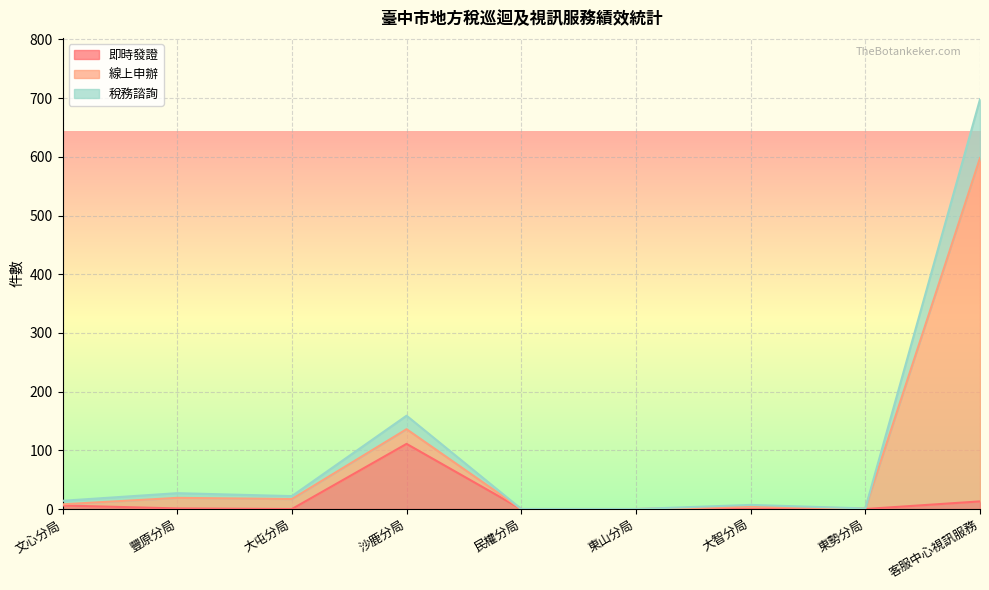

At how many categories does at least one series exceed 13?

5